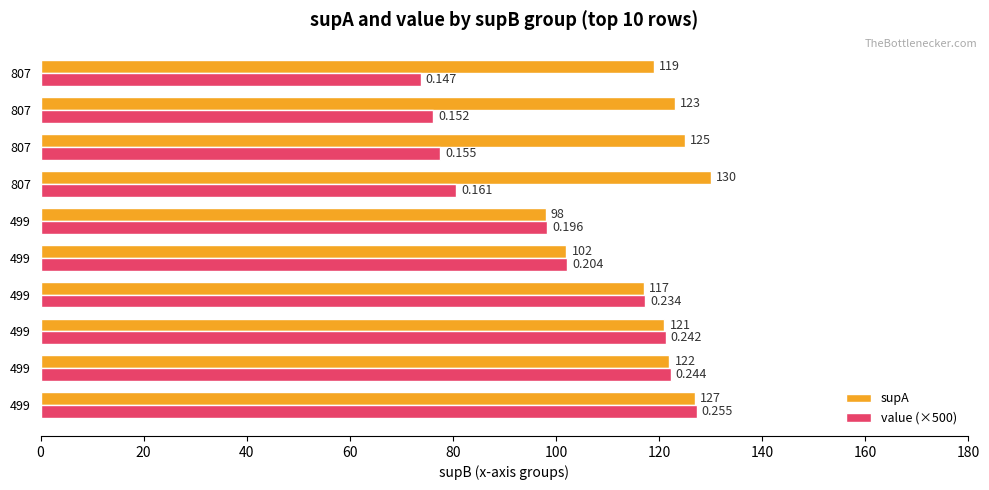

How many data points in value (×500) are above 102?

5